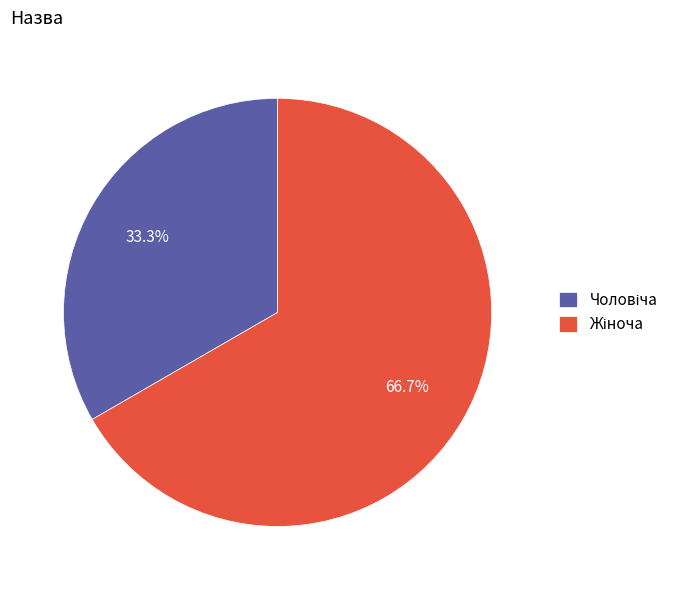

Is there a majority slice in this chart?

Yes